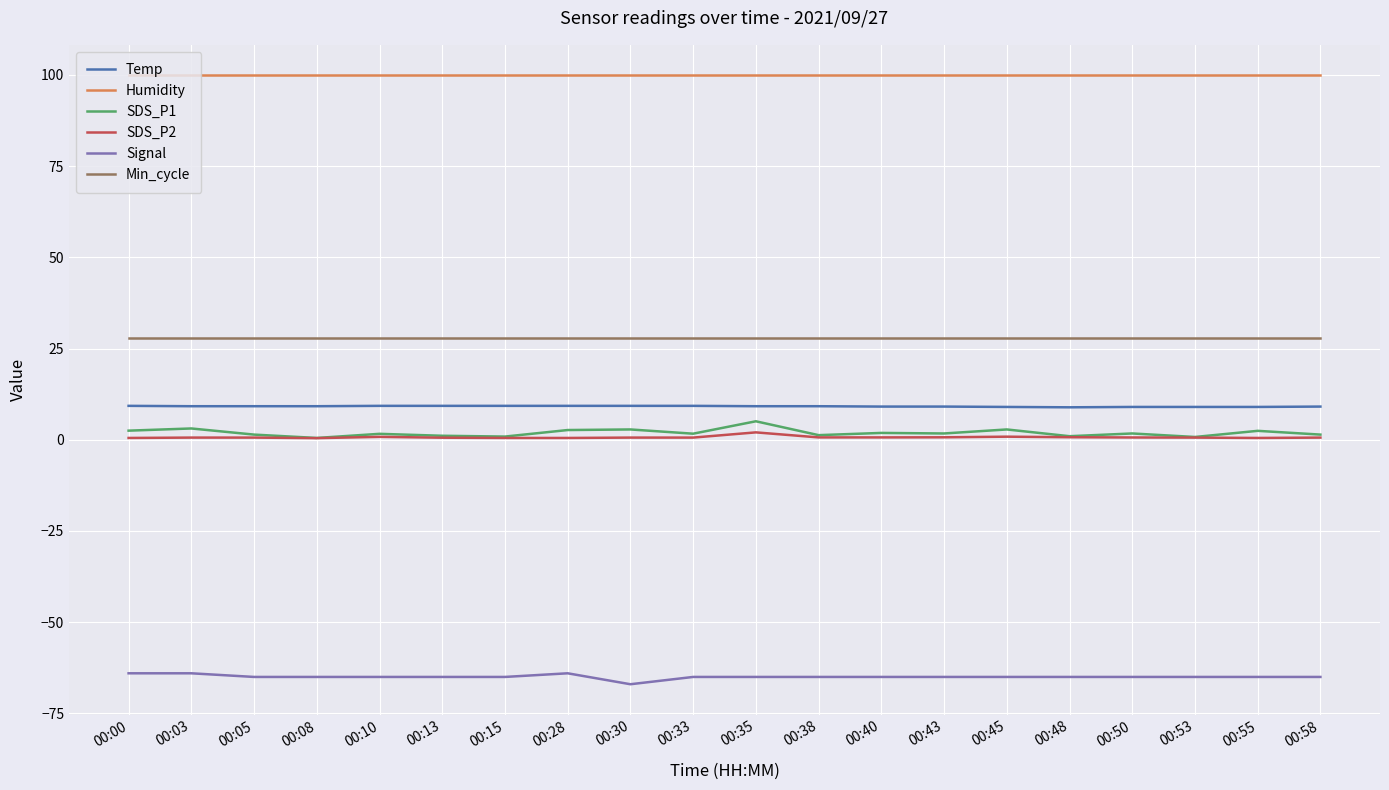

Is it true that SDS_P1 equals 1.9 at 00:40?

True